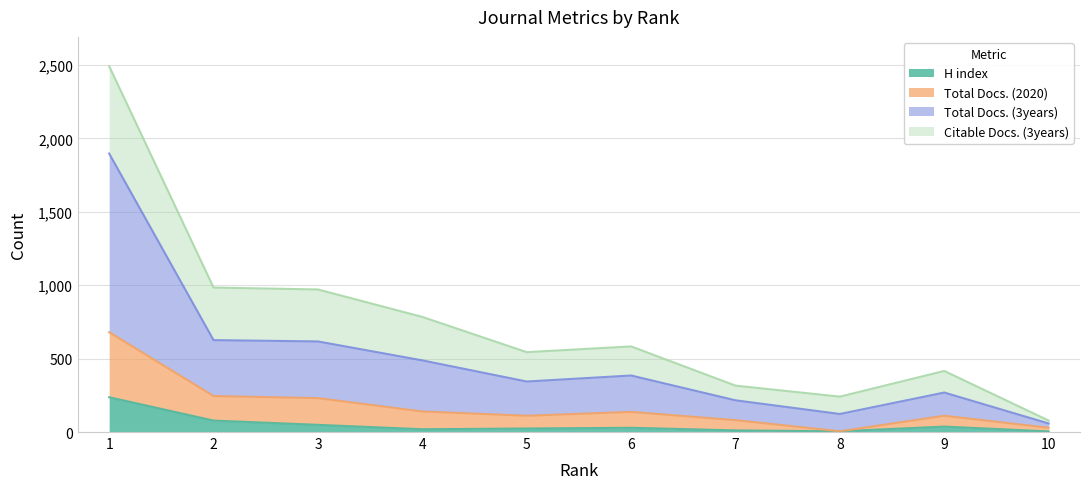

Which series changed the most between 3 and 6?

Total Docs. (3years)